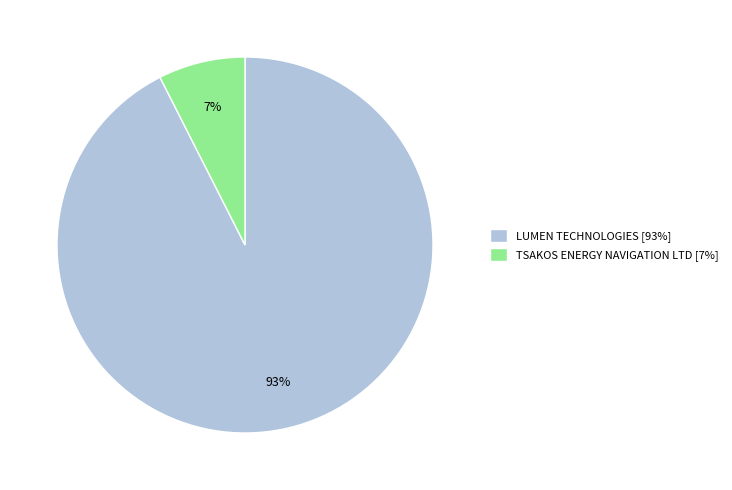

Count the number of slices in the pie.

2